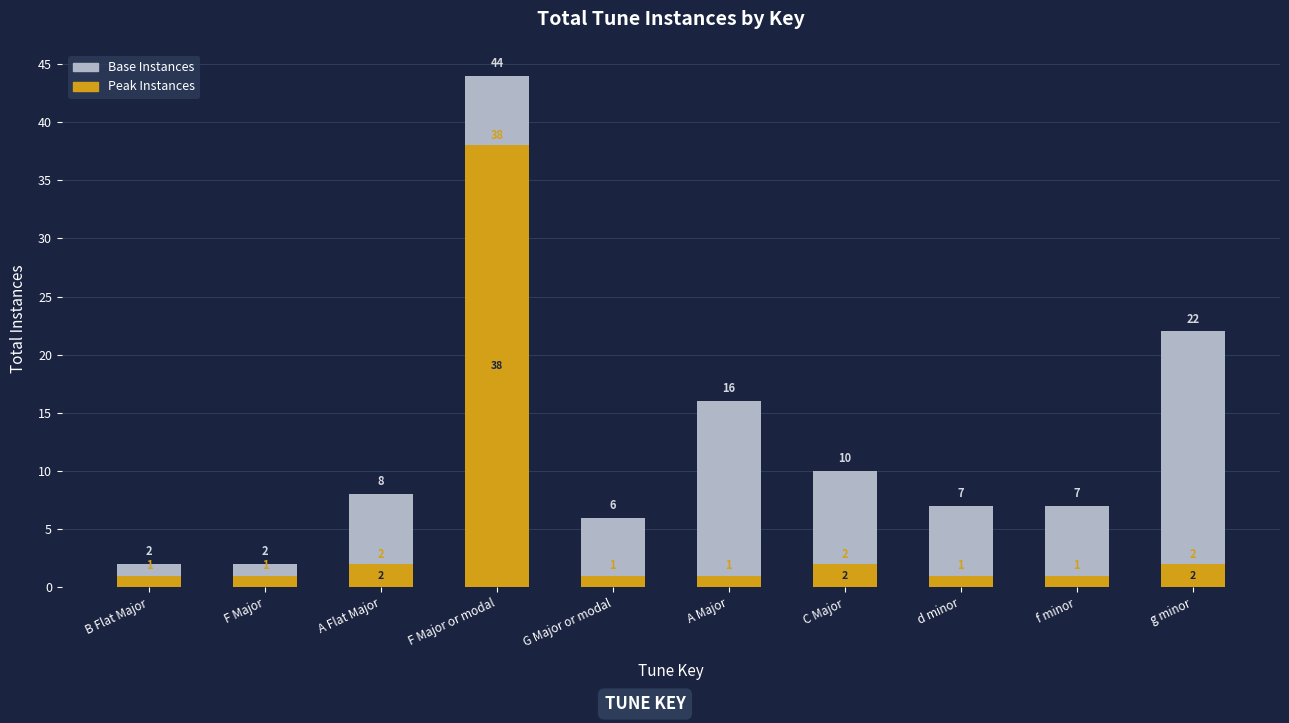

What is the minimum value shown in the chart?

1